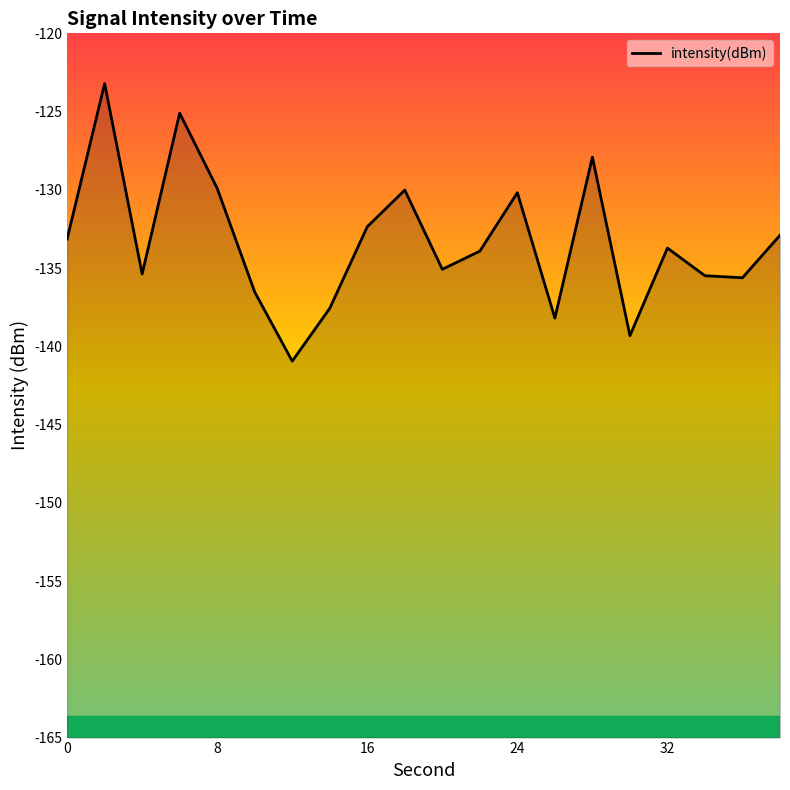

At which label is the value closest to -132?

16